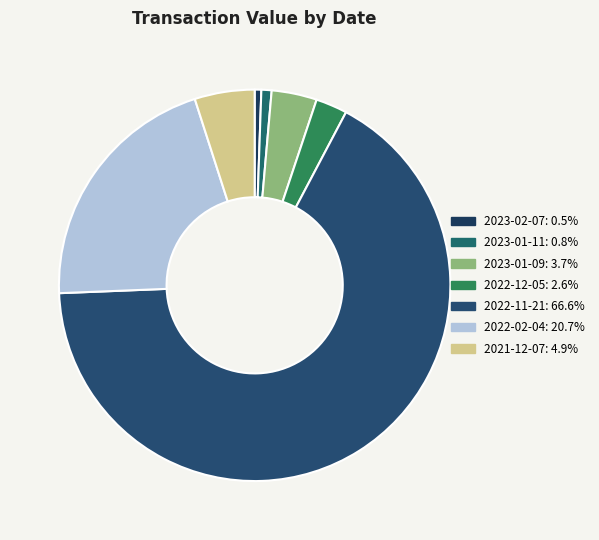

Does 2022-11-21 account for over 50% of the chart?

Yes